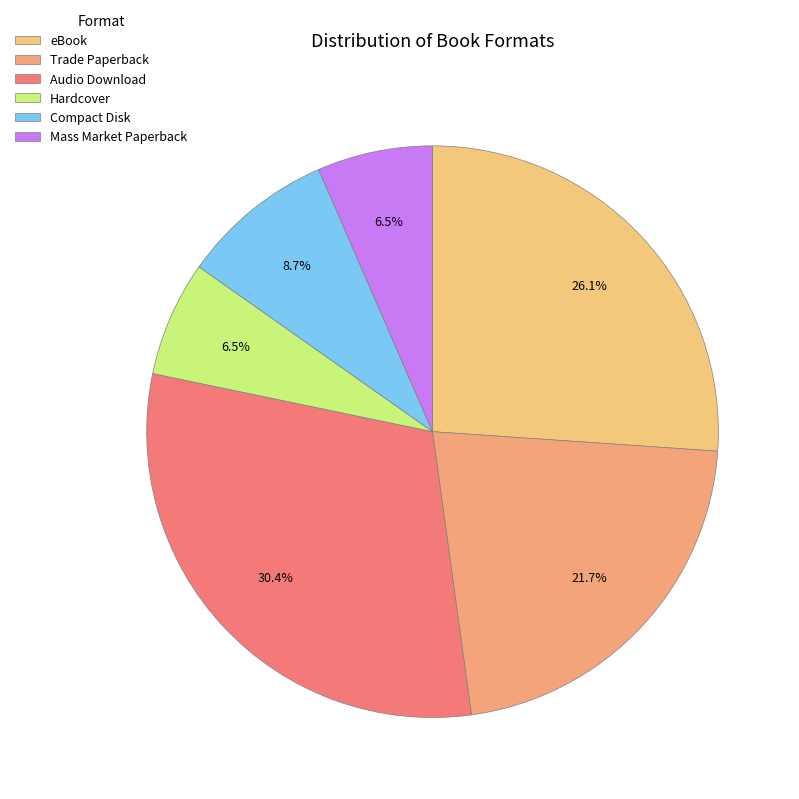

To the nearest percent, what portion does Audio Download represent?

30%